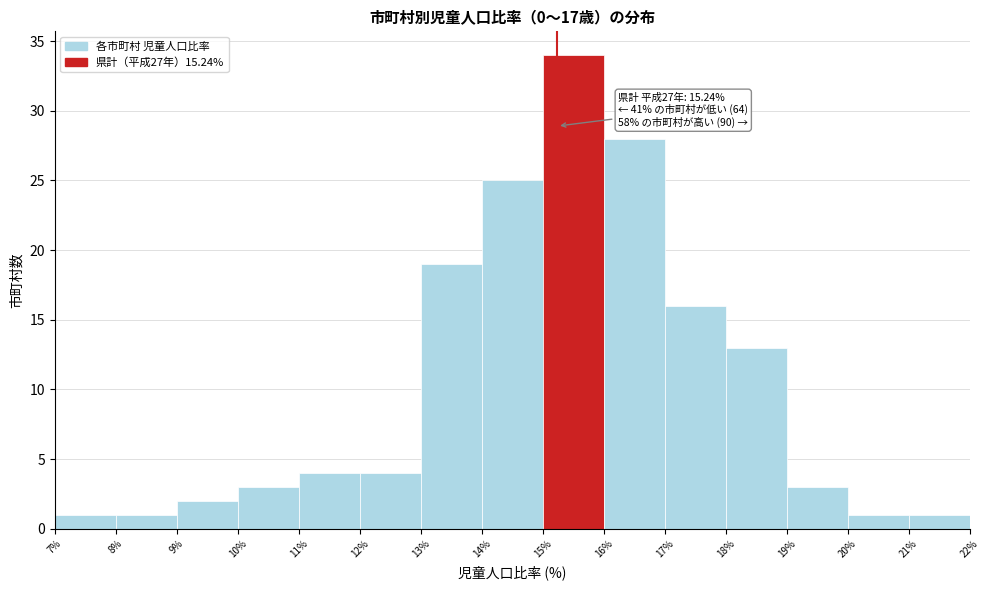

Which range on the x-axis has the tallest bar?

15% to 16%